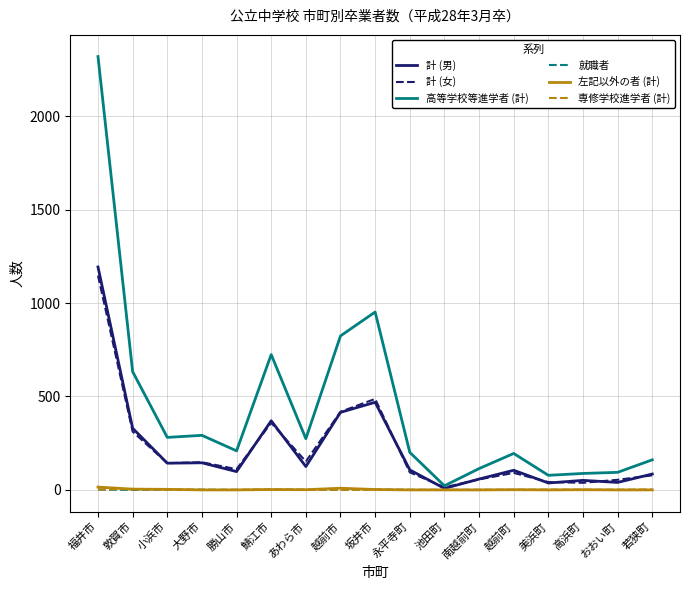

Which category has the lowest value in the 高等学校等進学者 (計) series?

池田町